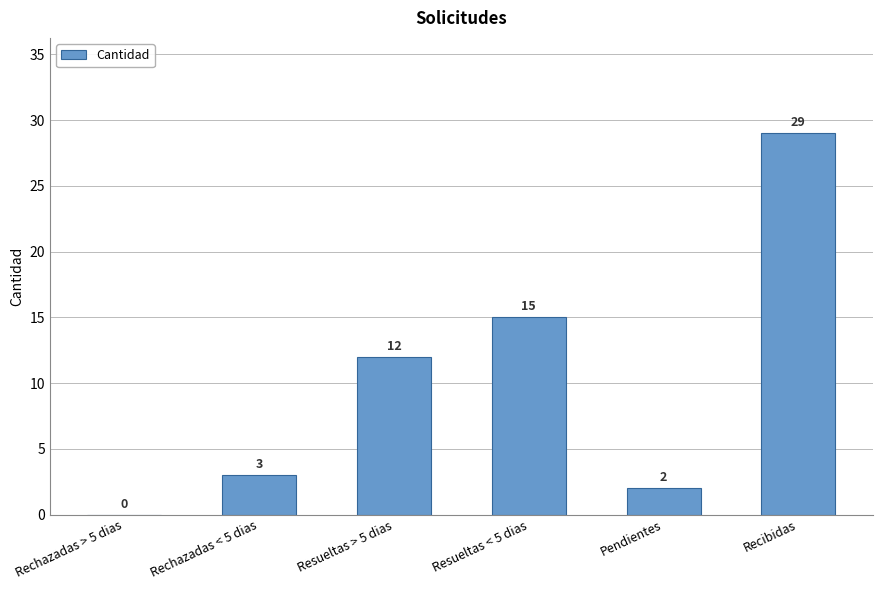

Where is the data nearest to the value 14?

Resueltas < 5 dias